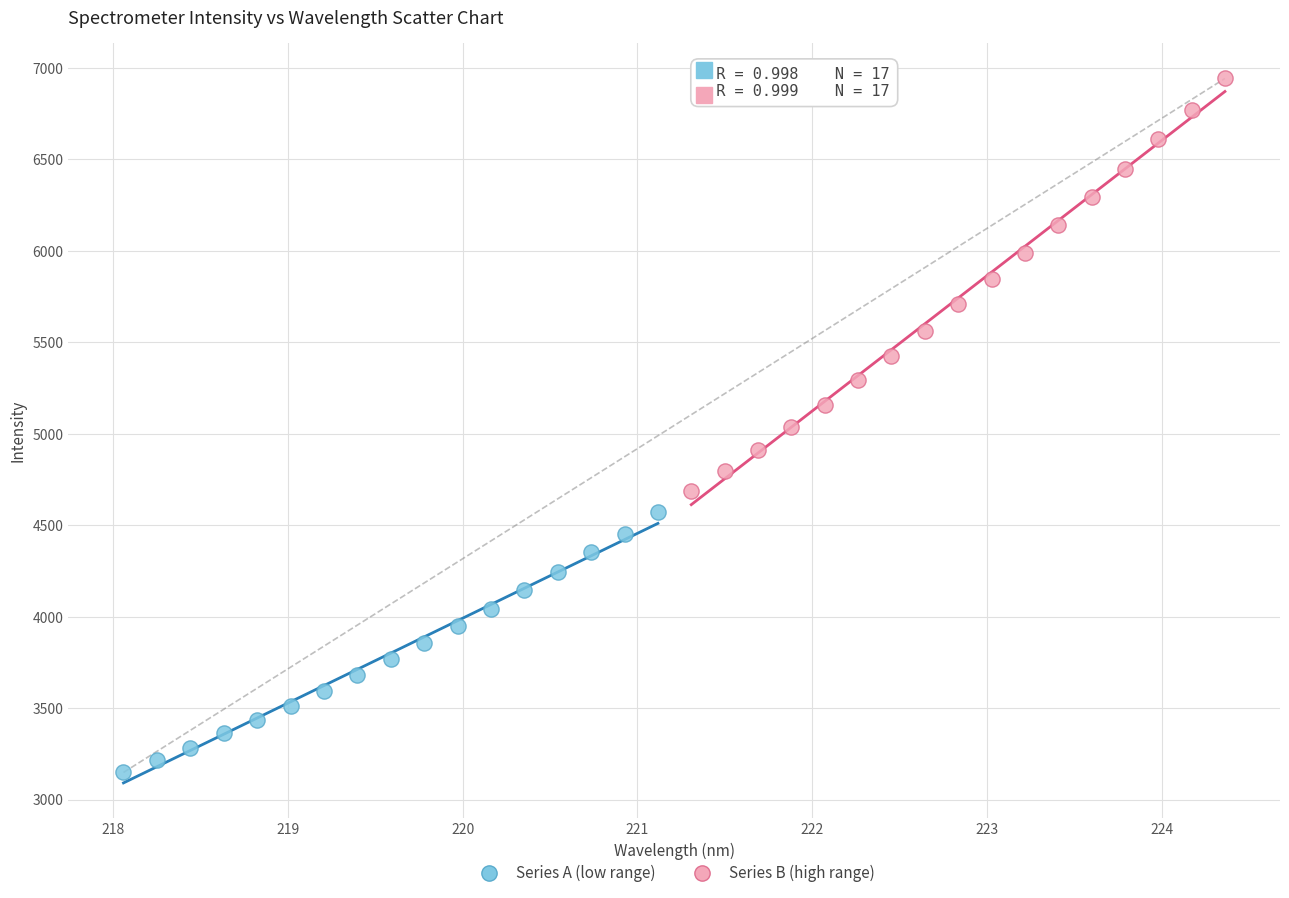

Which series reaches the maximum Y coordinate?

Series B (high range)